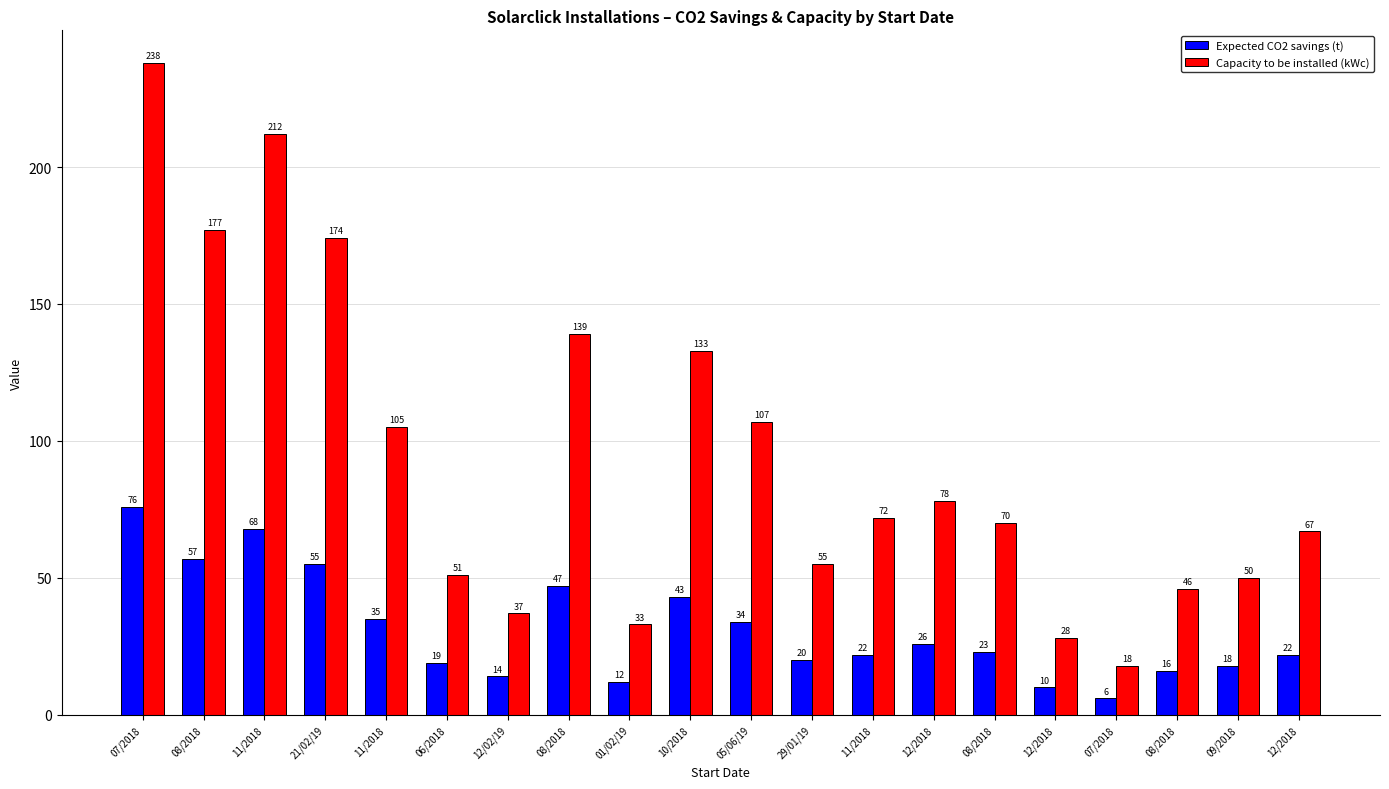

What are all the series names shown in the legend?

Expected CO2 savings (t), Capacity to be installed (kWc)